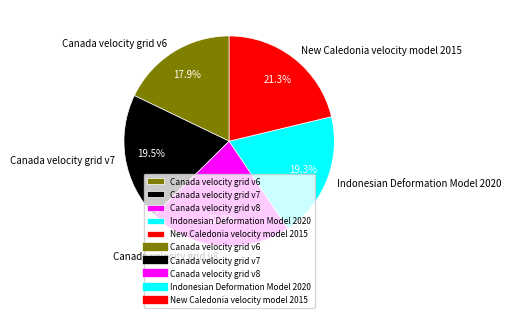

Between Indonesian Deformation Model 2020 and Canada velocity grid v8, which is larger?

Canada velocity grid v8